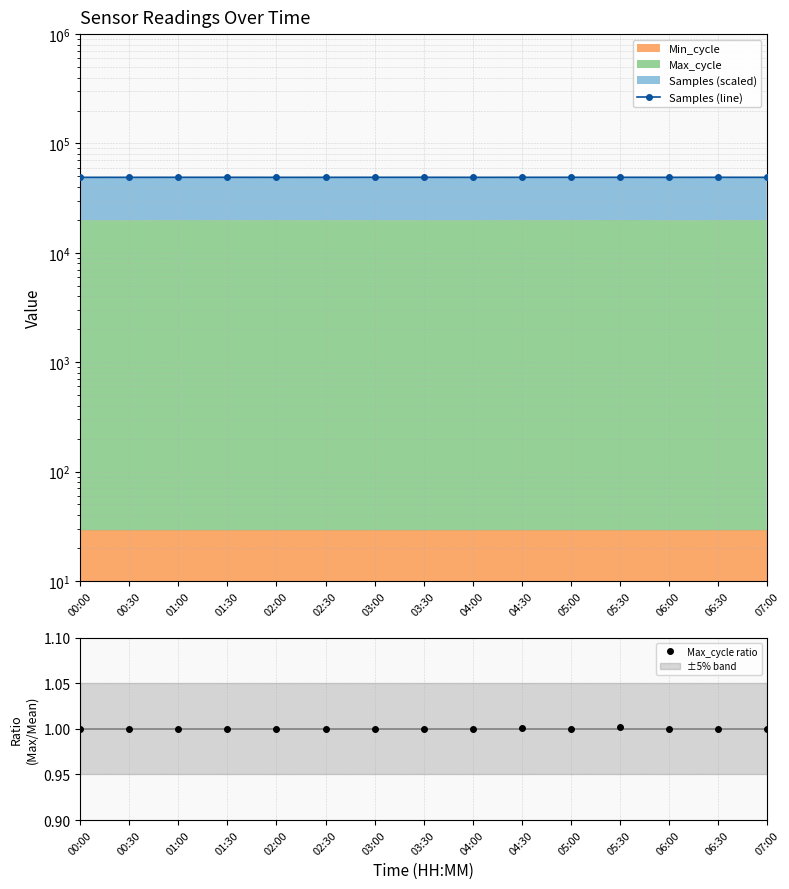

True or false: Max_cycle ratio has more than 0 points higher than both neighbors.

True